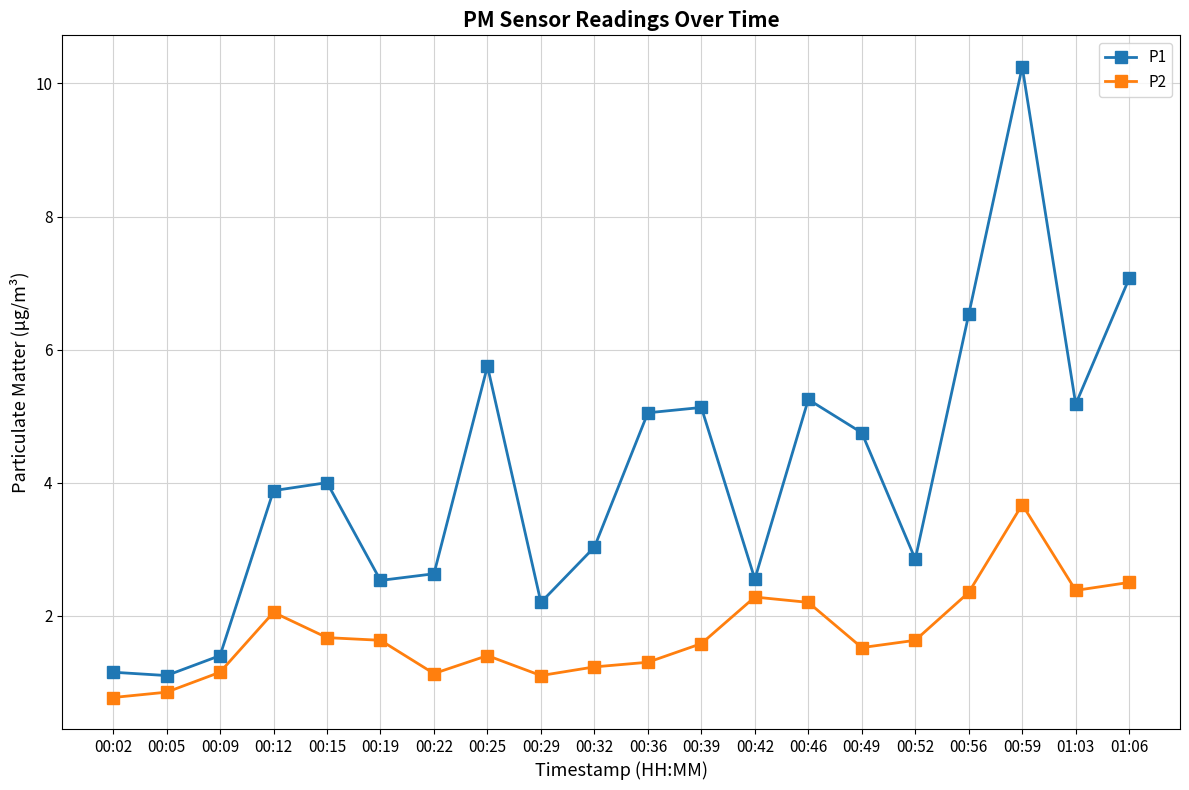

Where does the P2 series first go above 1?

00:09